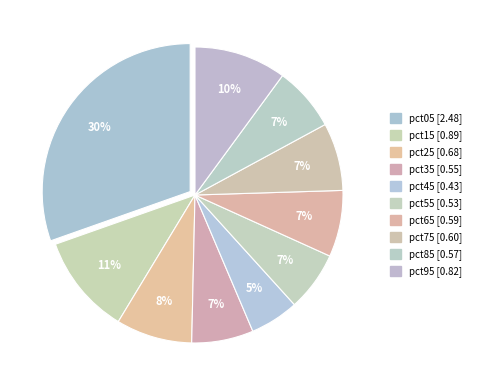

How many segments does this pie chart have?

10